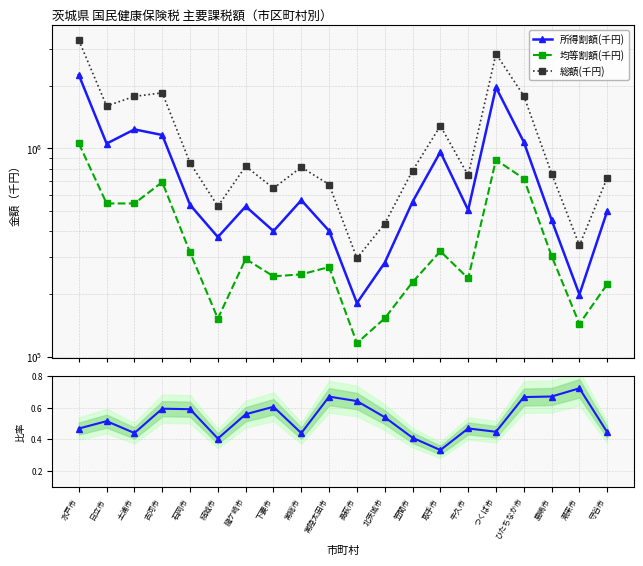

At which category does 総額(千円) reach its first local valley?

日立市